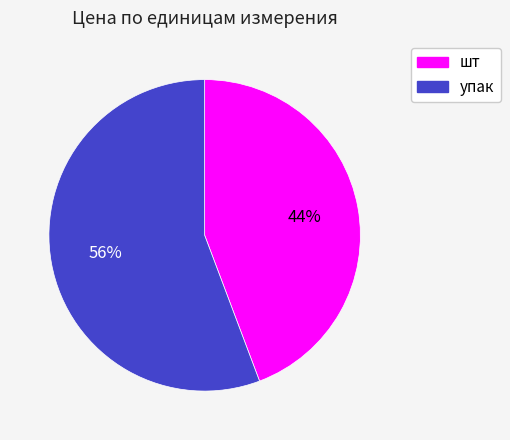

To the nearest percent, what is the average slice percentage?

50%